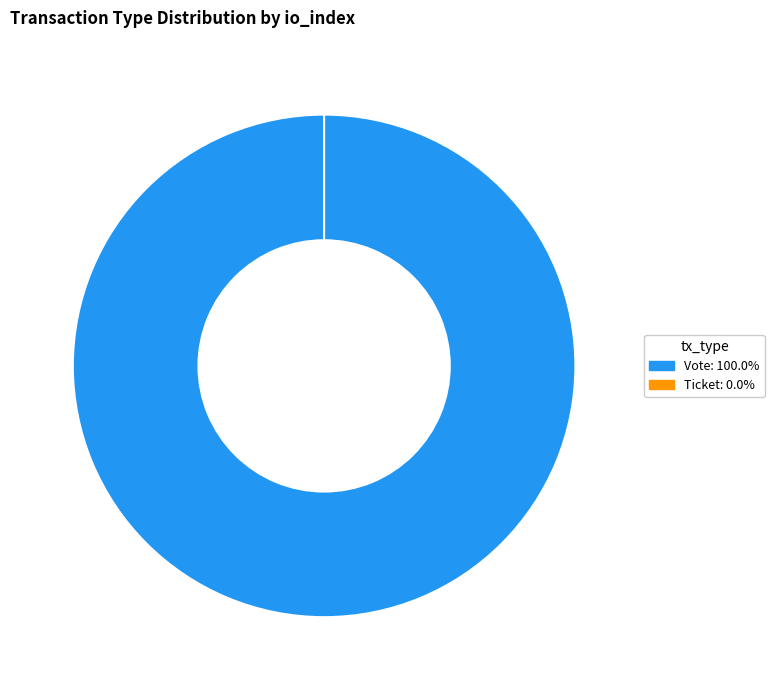

How many slices are in this pie chart?

2